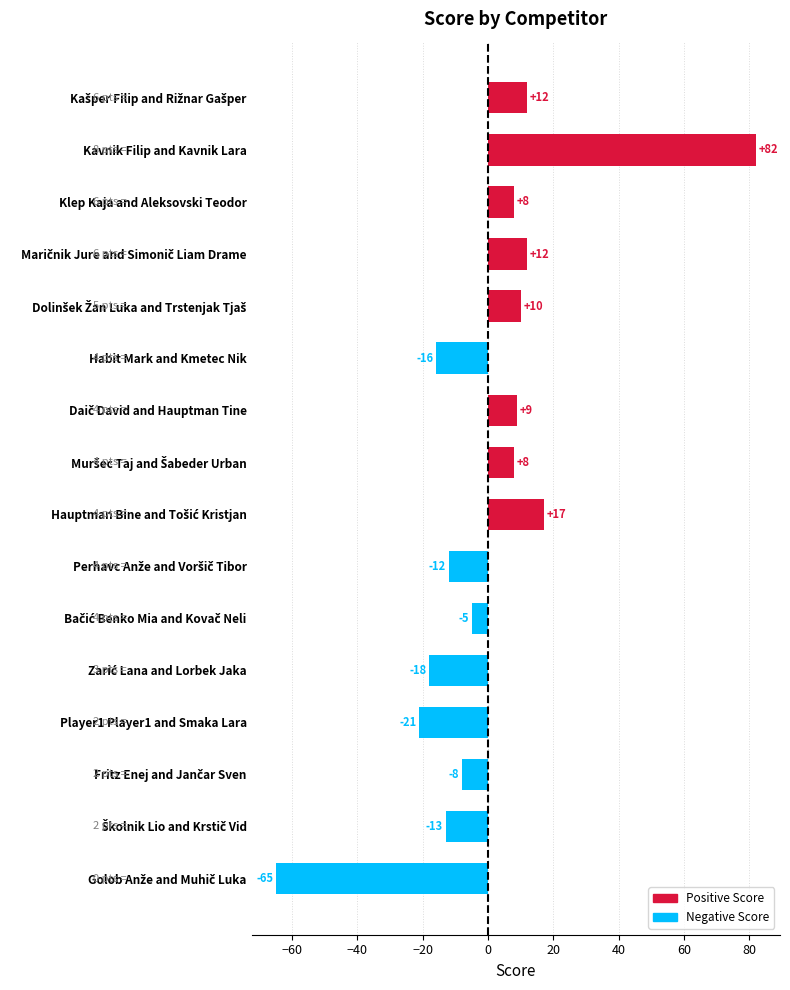

What is the label of the 13th bar from the top?

Player1 Player1 and Smaka Lara